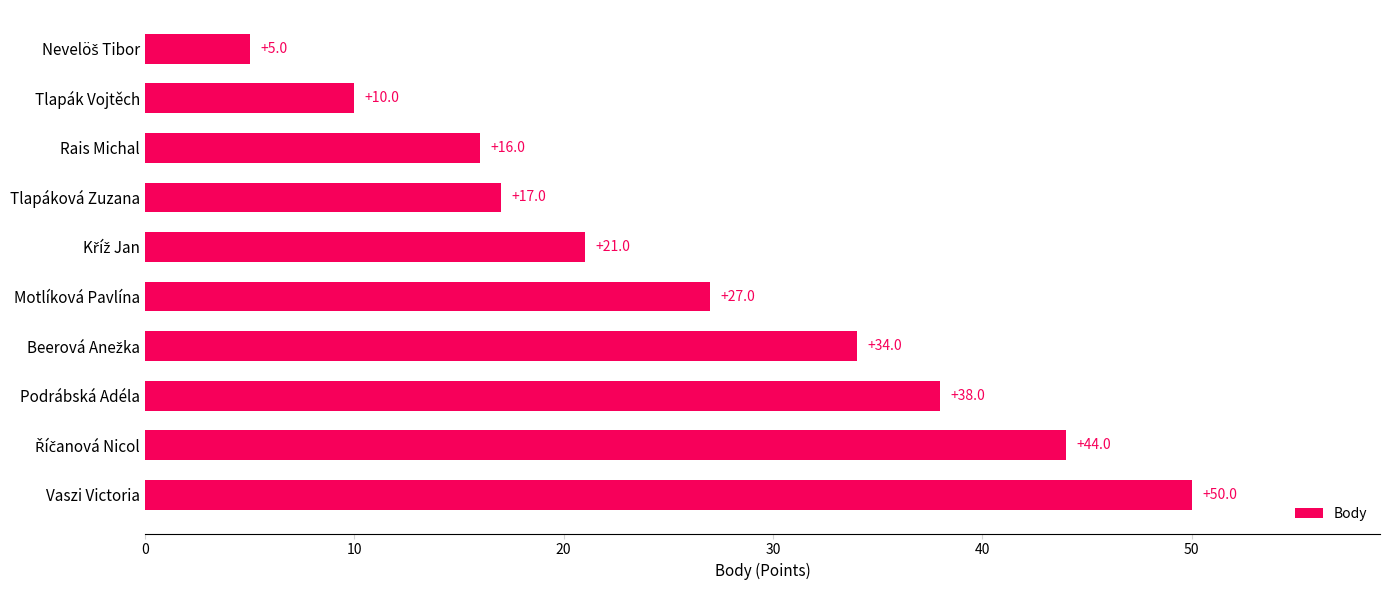

True or false: the data shows 10 at Tlapák Vojtěch.

True